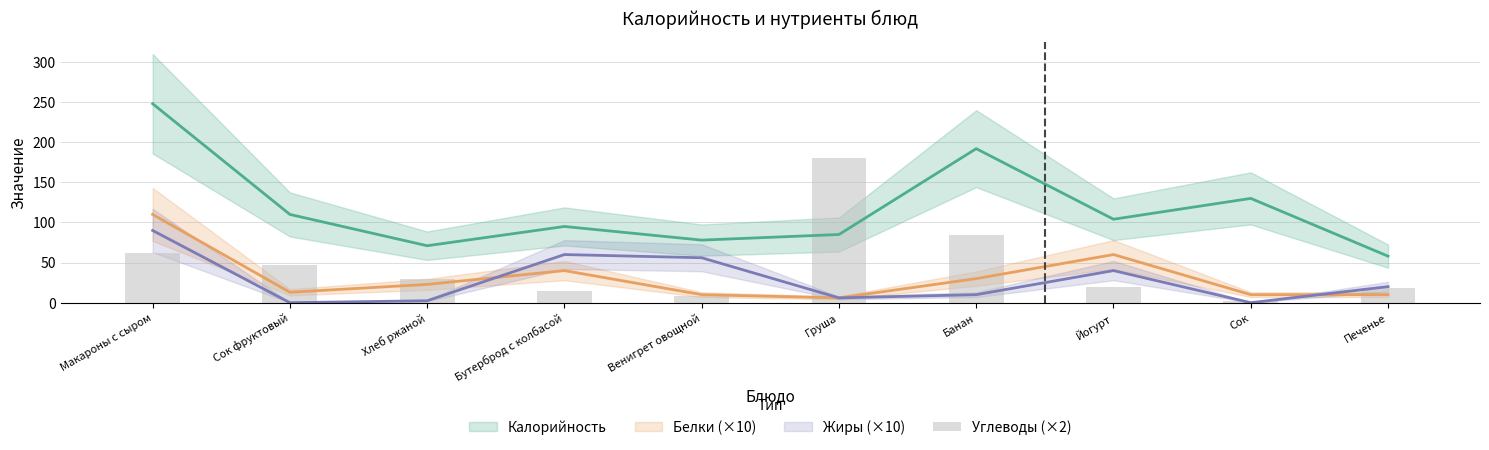

Where does the data first go above 30?

Макароны с сыром